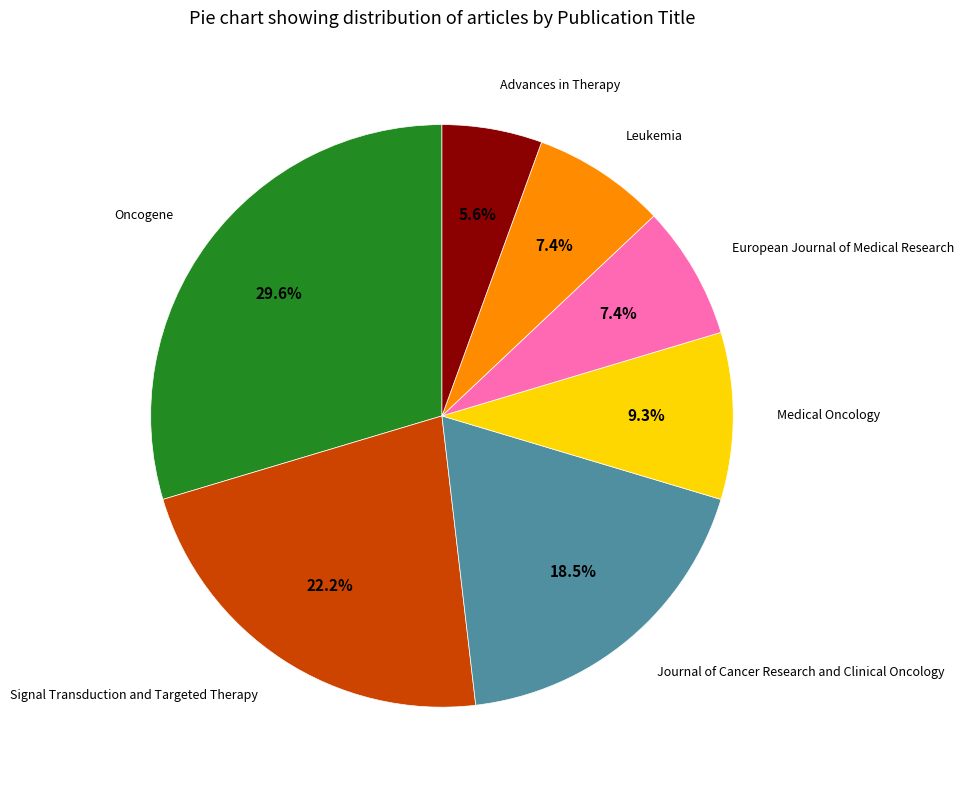

Is there any slice that represents more than half of the pie?

No